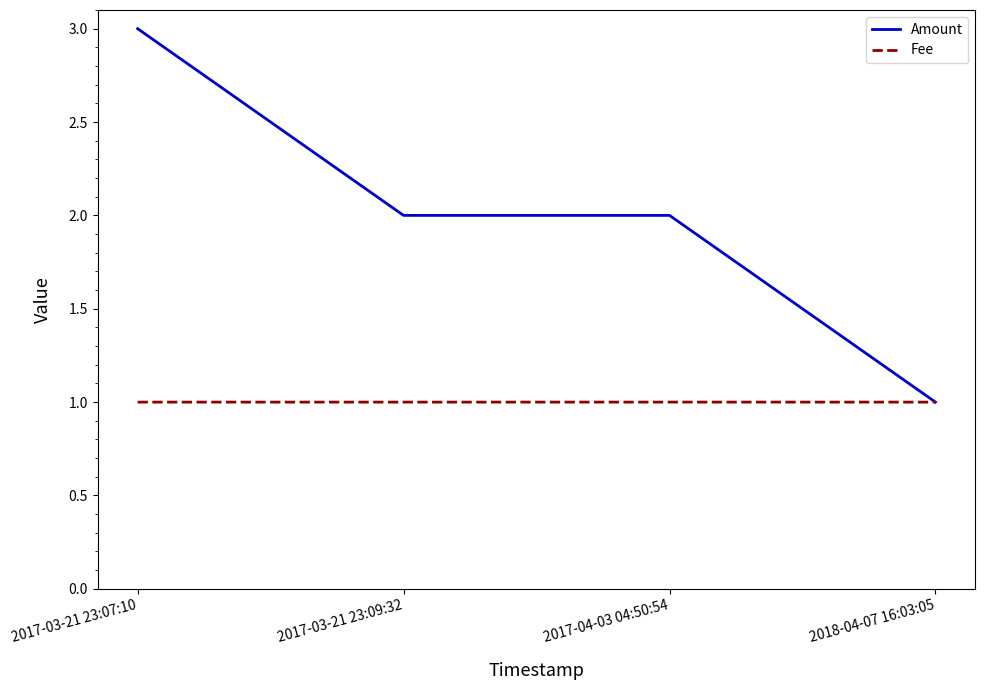

Reading left to right, list all the values displayed in this chart.

Amount: 3.0	2.0	2.0	1.0
Fee: 1.0	1.0	1.0	1.0